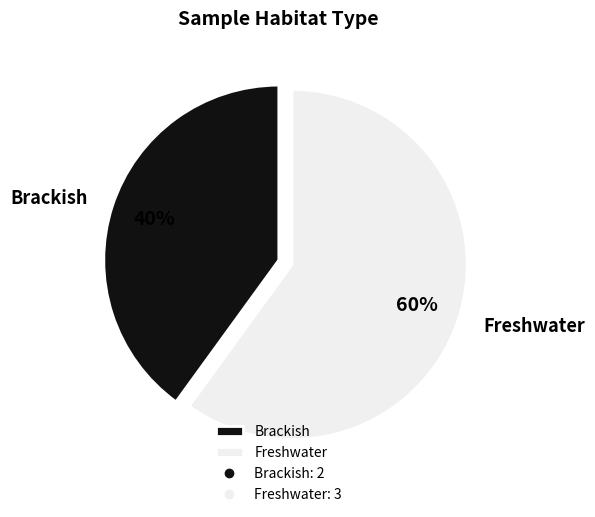

Combined, do Freshwater and Brackish account for over 50%?

Yes